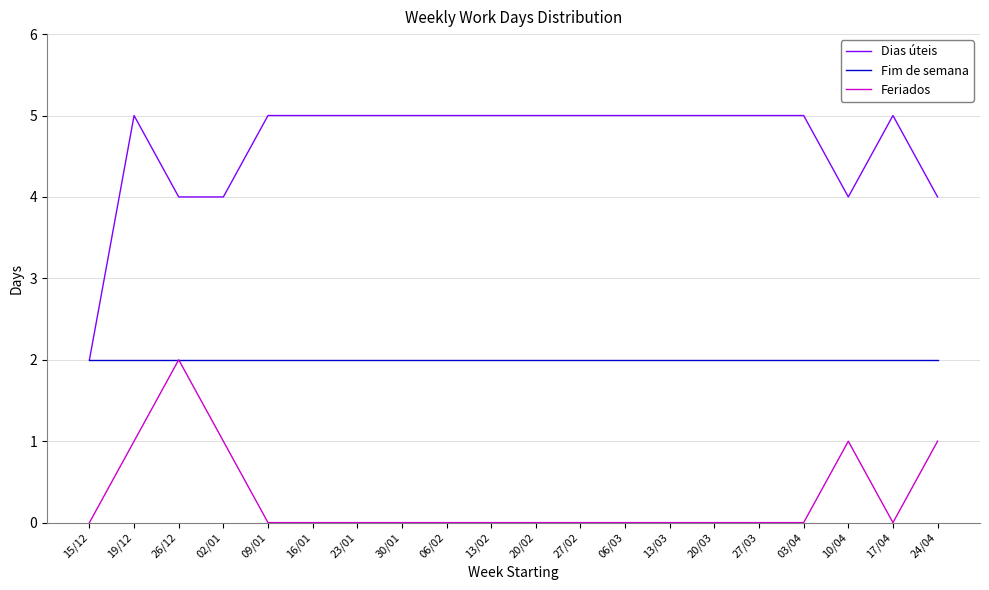

Rank the series by their average value, from highest to lowest.

Dias úteis, Fim de semana, Feriados